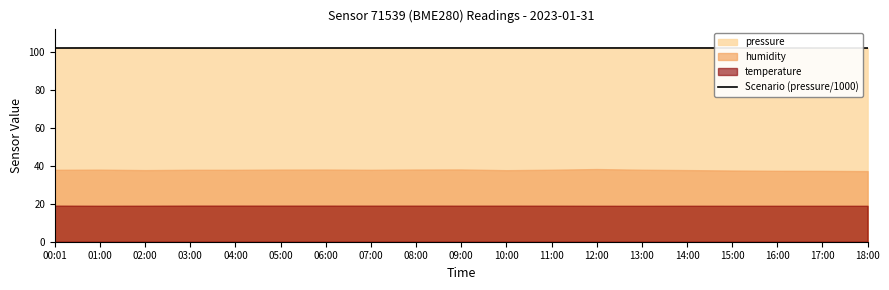

Which label corresponds to the largest value in the chart?

09:00